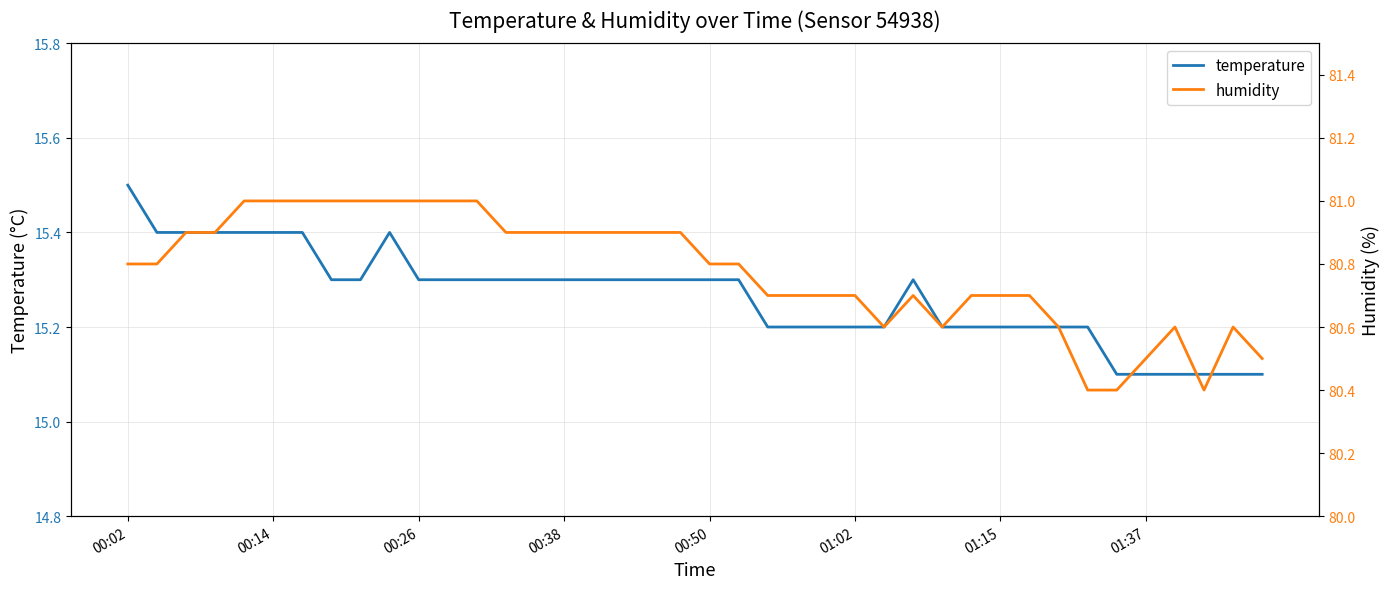

True or false: temperature has more than 0 interior local peaks.

True